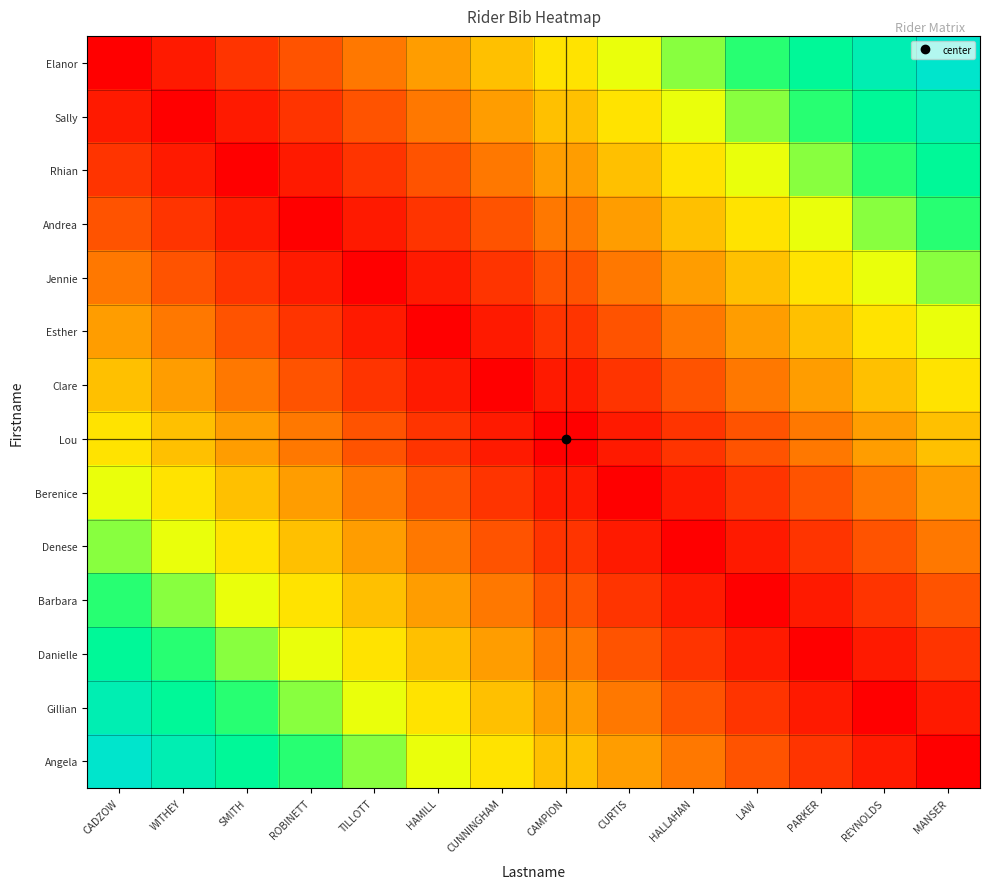

At how many categories does at least one series exceed 0?

14